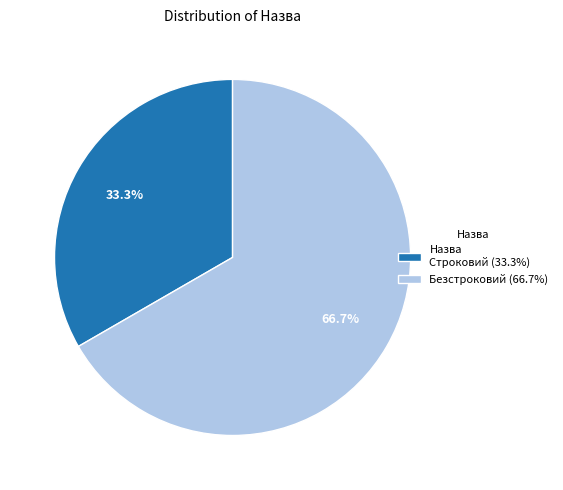

To the nearest percent, what is the average slice percentage?

50%